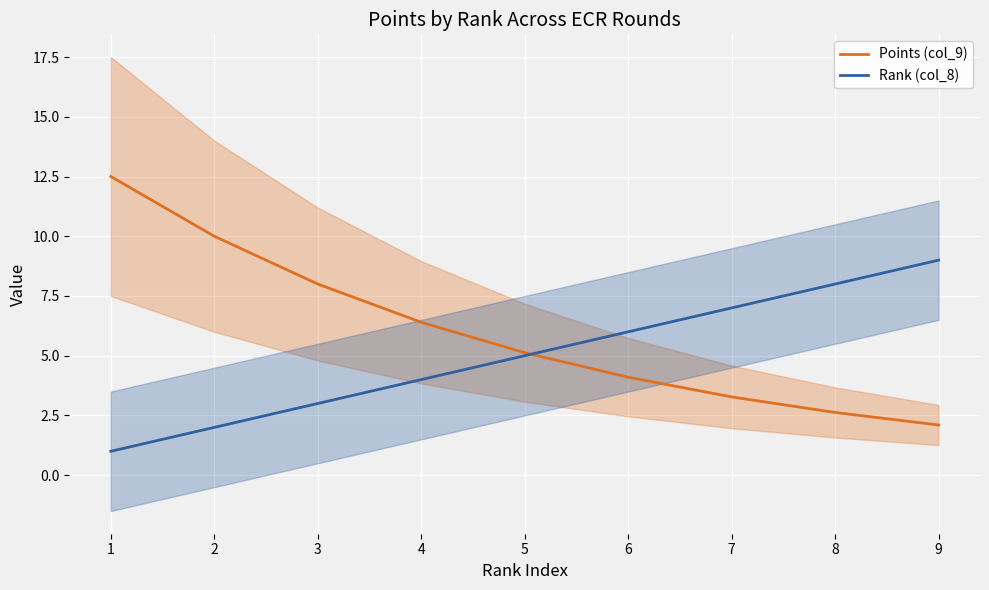

List the labels in order of Points (col_9) value, largest first.

1, 2, 3, 4, 5, 6, 7, 8, 9